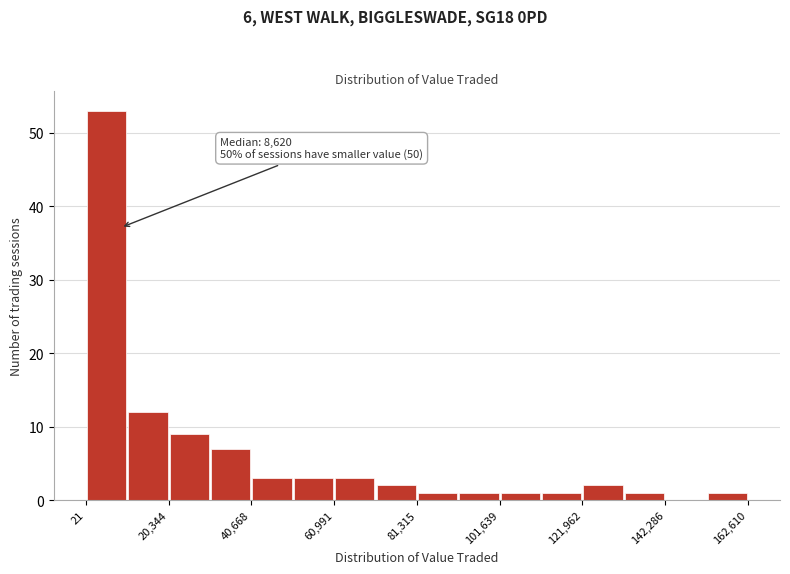

Read against the x-axis, roughly where is the centre of the tallest bar?

5000